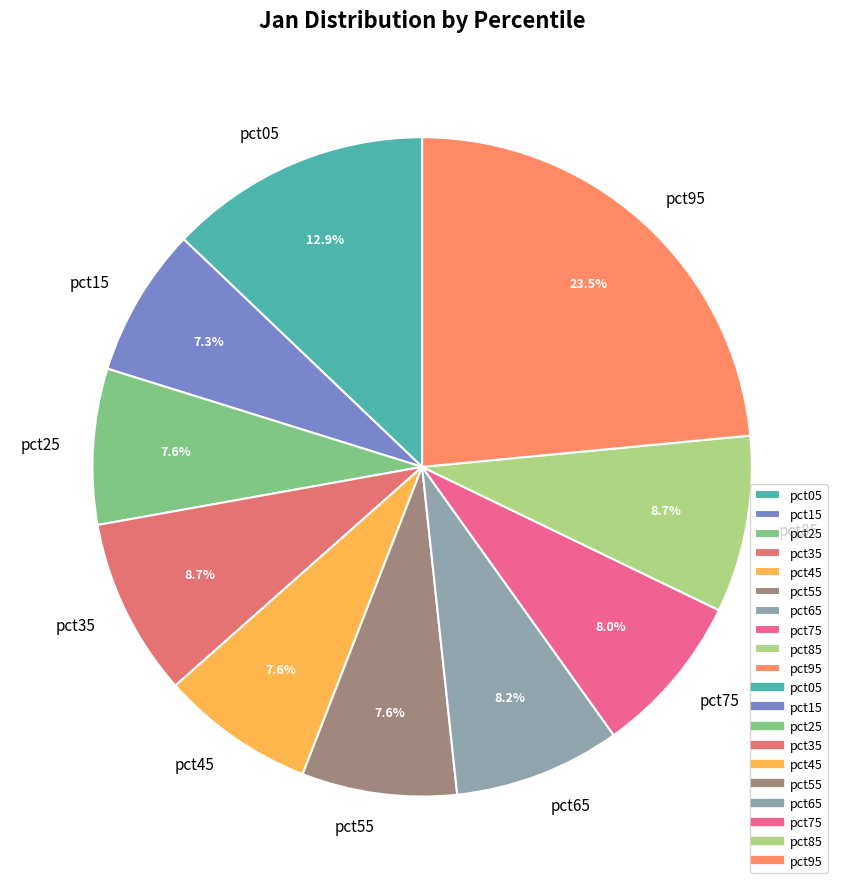

To the nearest percent, what is the difference between the pct95 and pct45 slice percentages?

16%